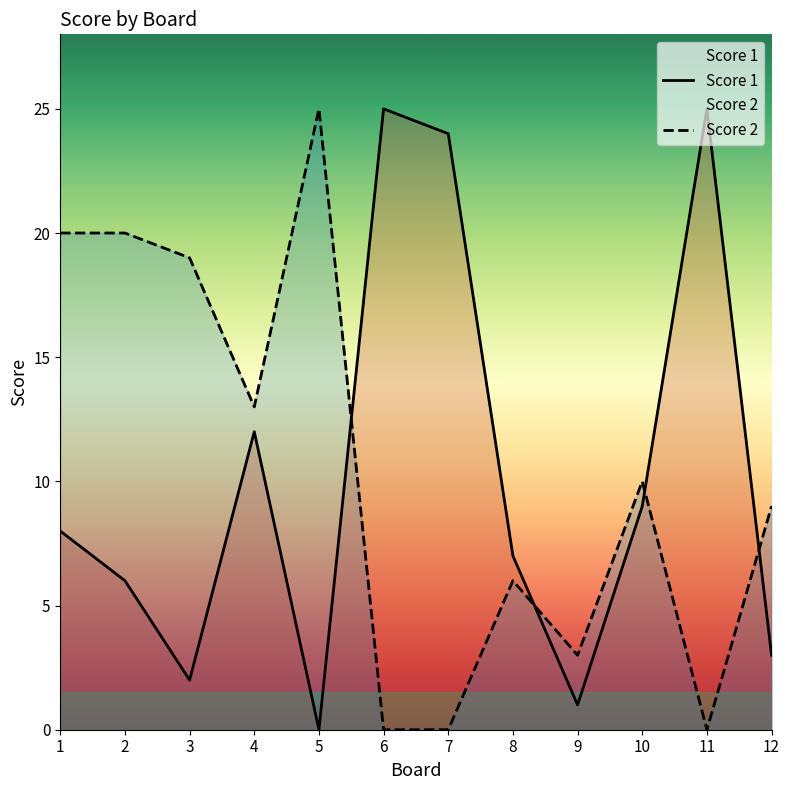

What are all the series names shown in the legend?

Score 1, Score 2